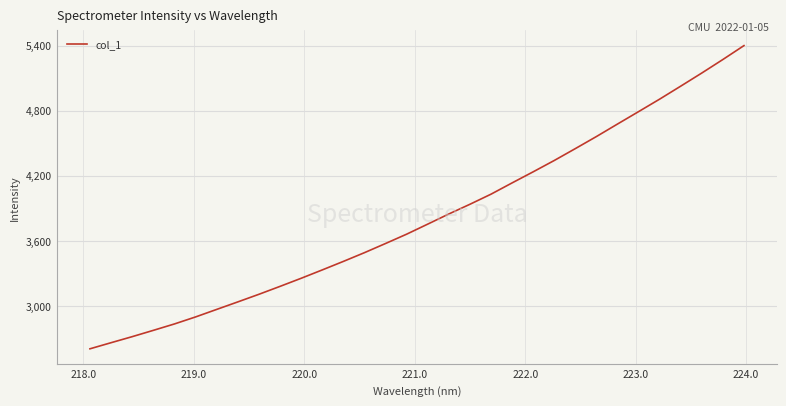

What is the smallest value displayed?

2603.3